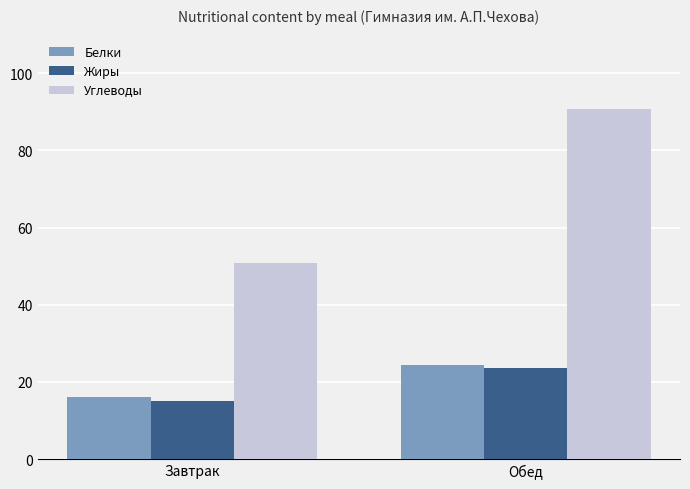

Which series has the largest range (max minus min)?

Углеводы